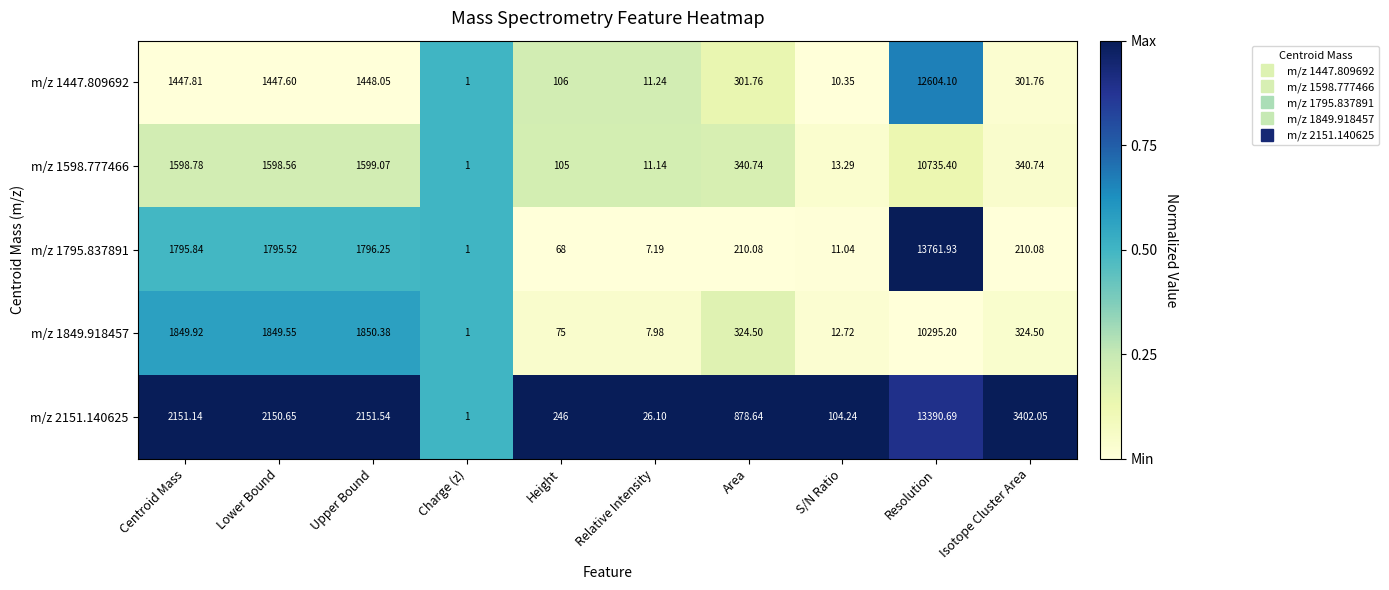

Is the value of m/z 2151.140625 at Area greater than the value of m/z 1447.809692 at Lower Bound?

No